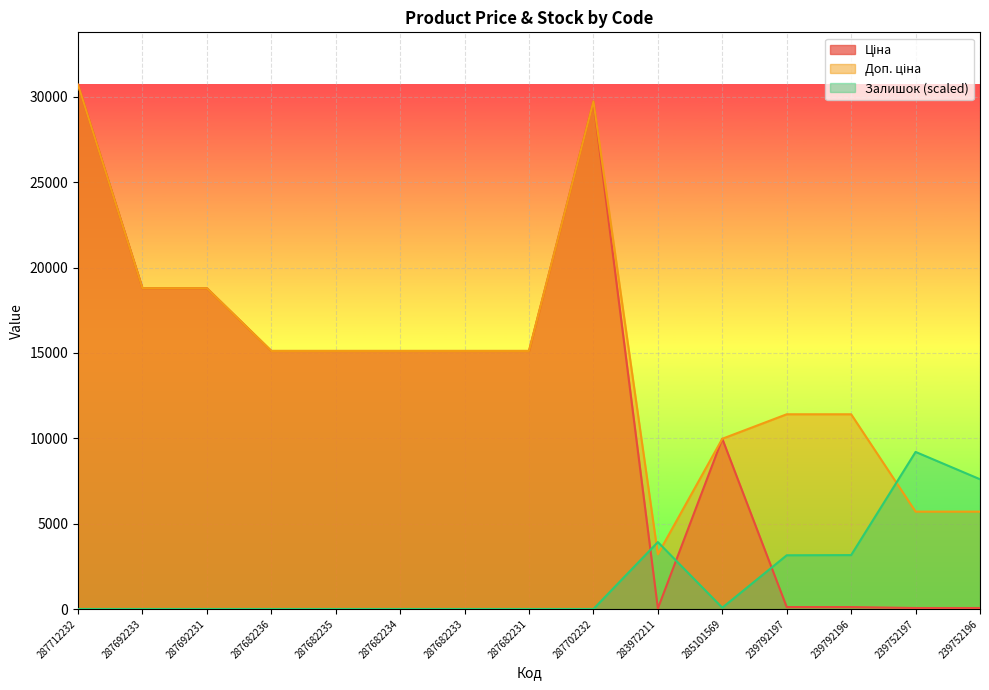

At which category does Залишок reach its first local valley?

285101569